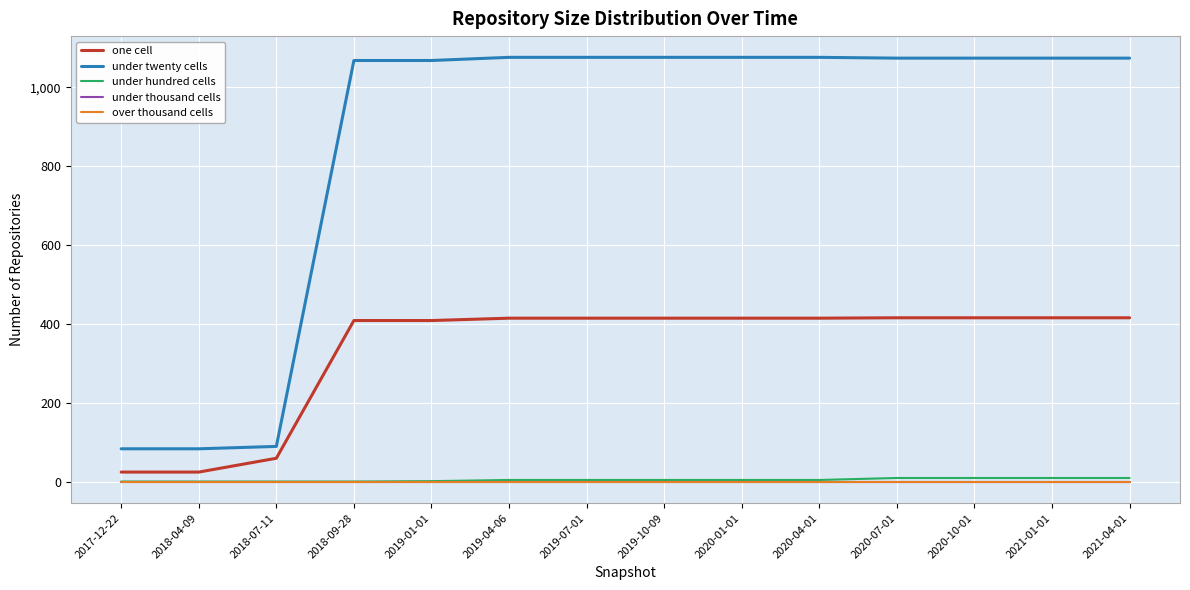

Does the chart have visible grid lines?

Yes